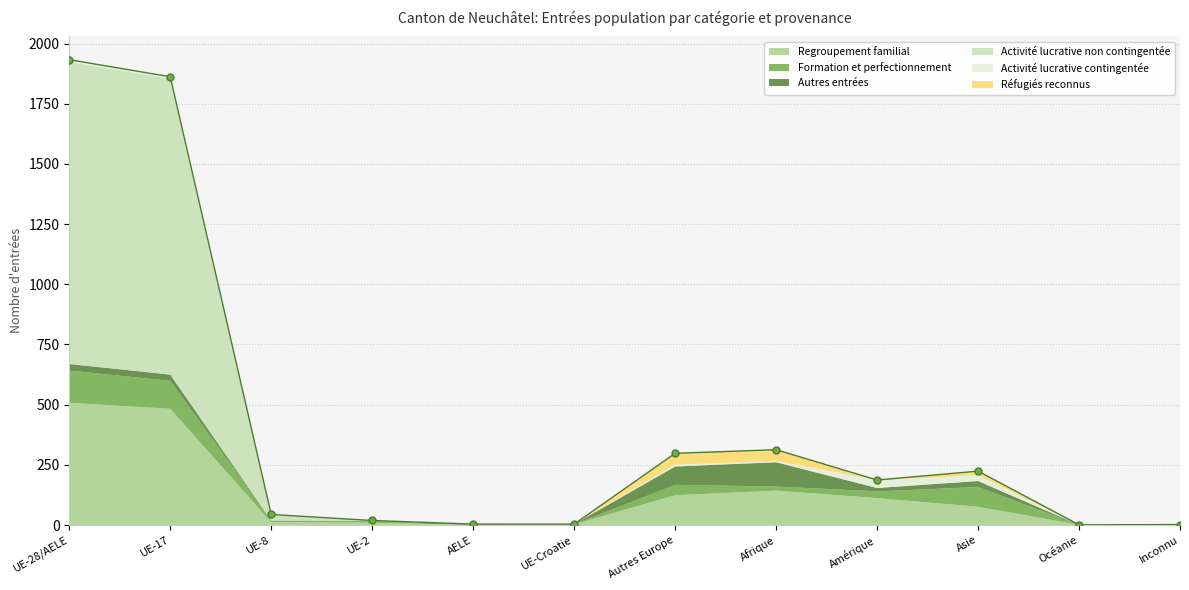

True or false: Autres entrées and Formation et perfectionnement intersect in this chart.

True